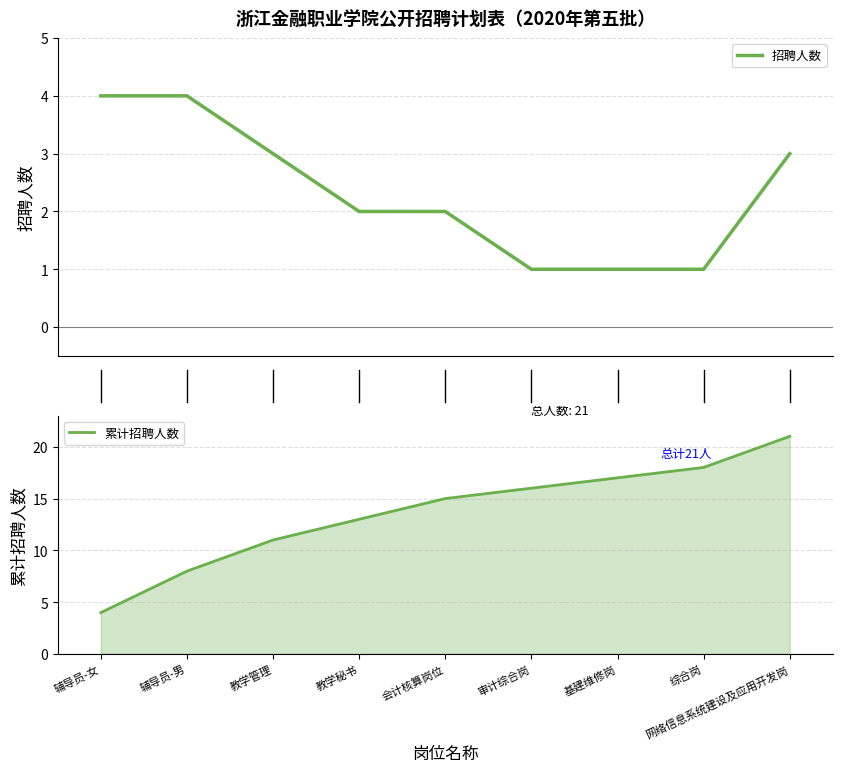

What is the total value across all series at 网络信息系统建设及应用开发岗?

24